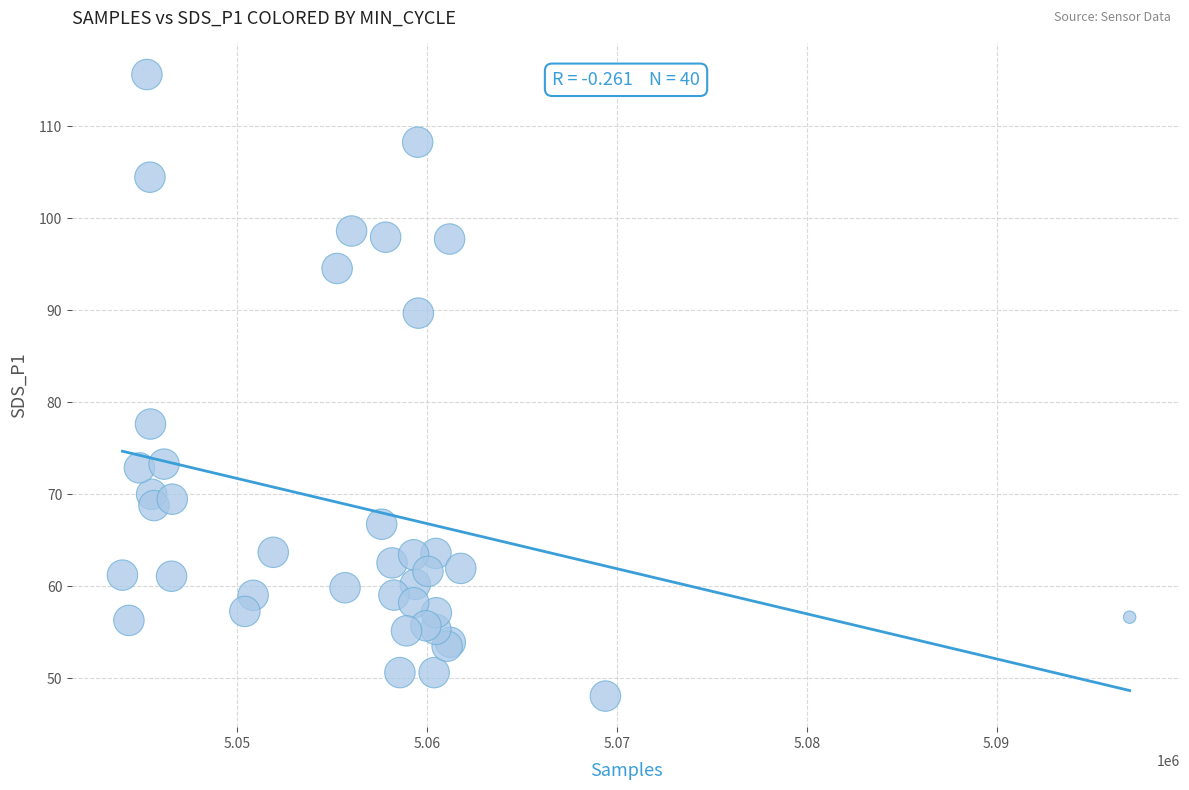

What Y value in the scatter plot is closest to 81?

77.6